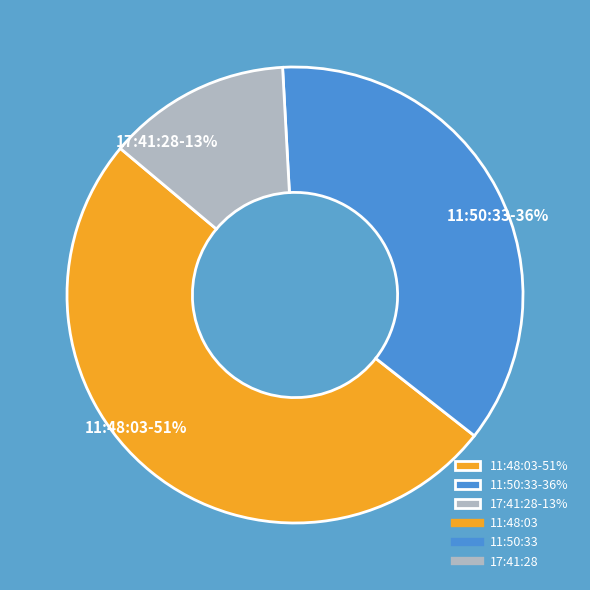

How many slices are in this pie chart?

3